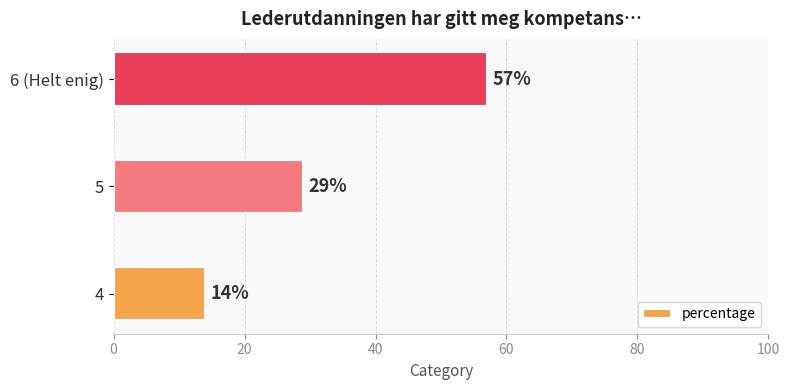

Are the bars horizontal?

Yes